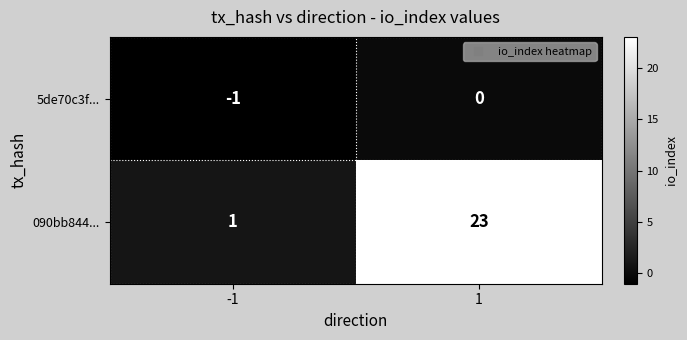

Which label corresponds to the largest value in the chart?

1